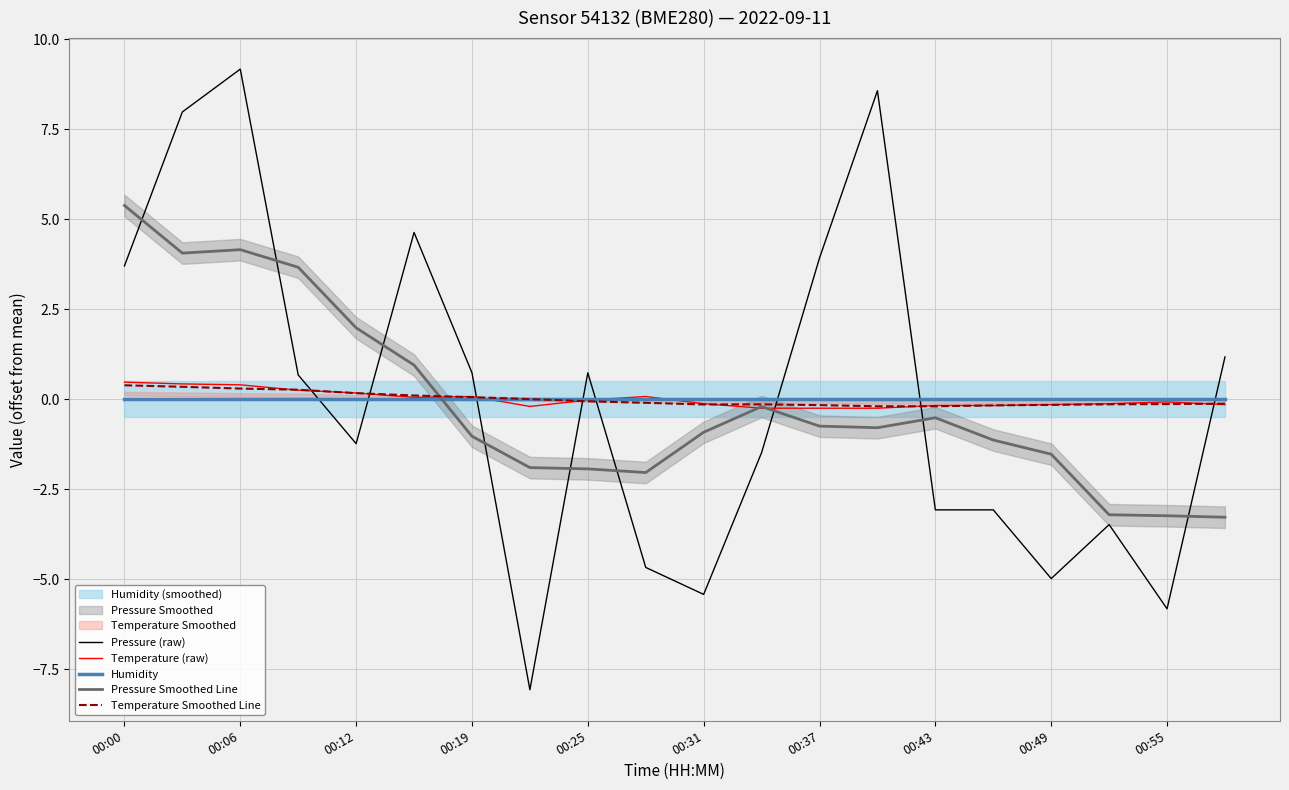

Where does the Temperature (raw) series first go above 0?

00:00